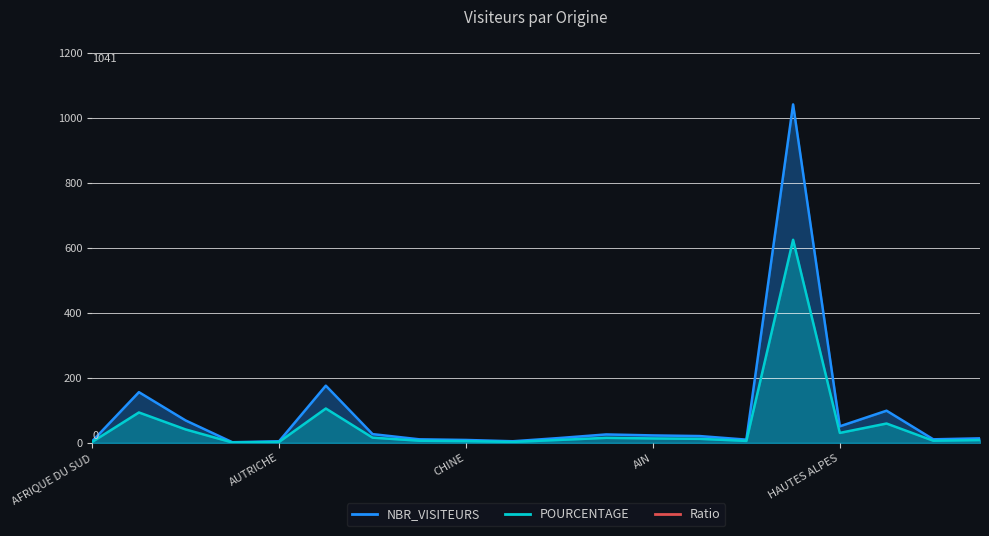

True or false: NBR_VISITEURS and POURCENTAGE intersect in this chart.

False